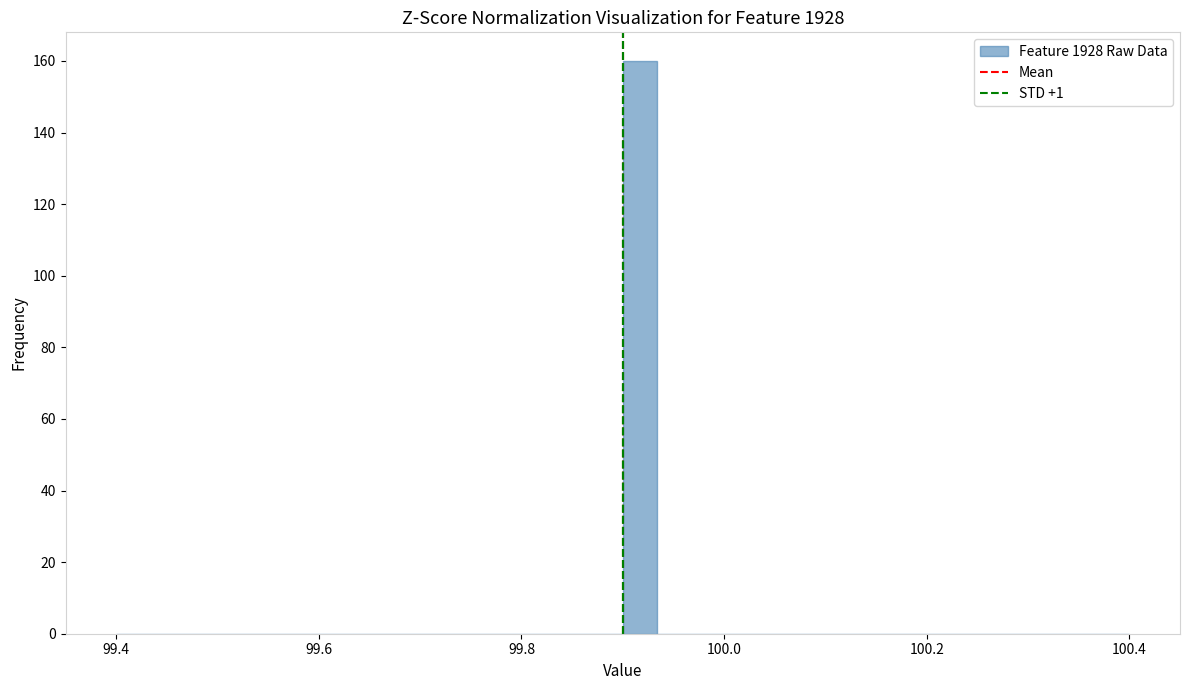

Read against the x-axis, roughly where is the centre of the tallest bar?

99.92